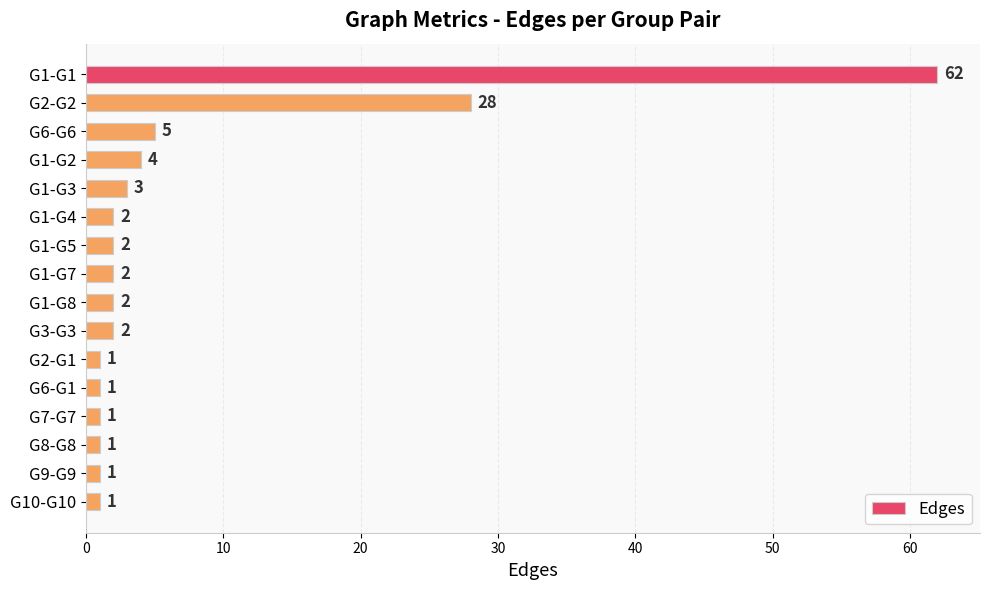

What is the greatest value displayed?

62